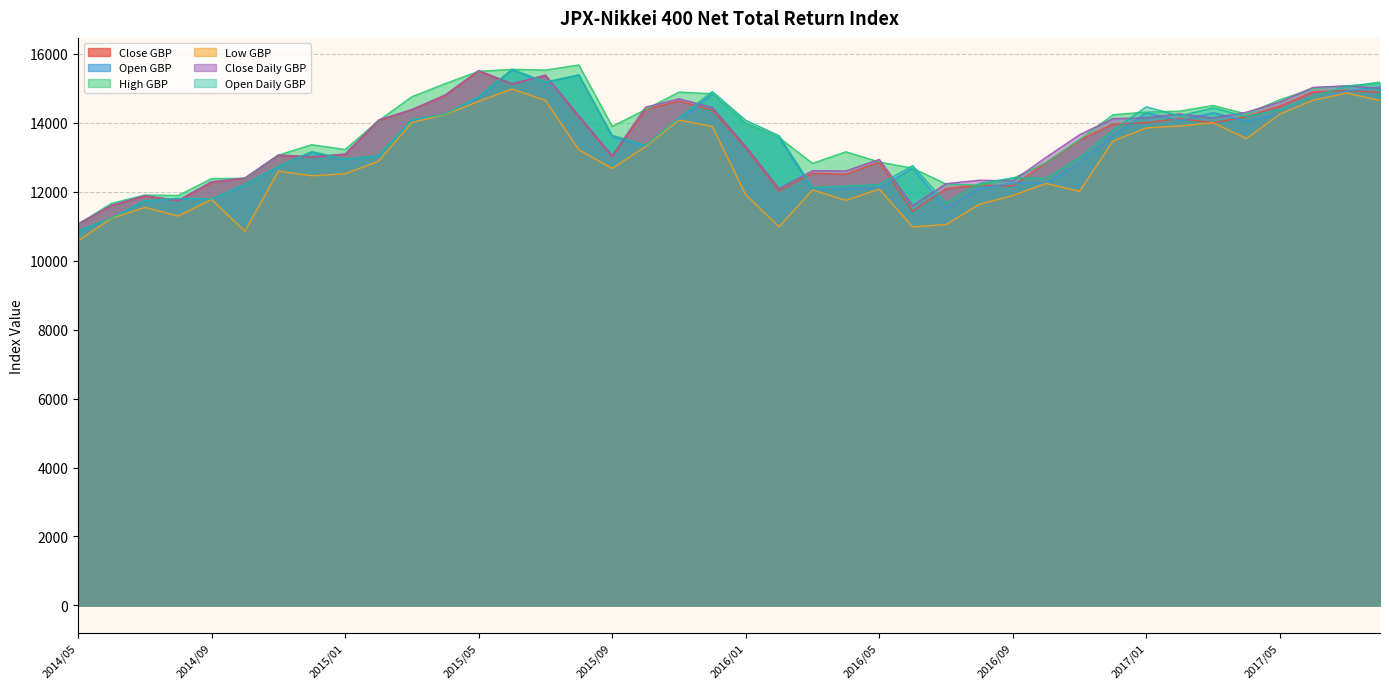

Where does the Open Daily GBP series first go above 13617?

2015/03